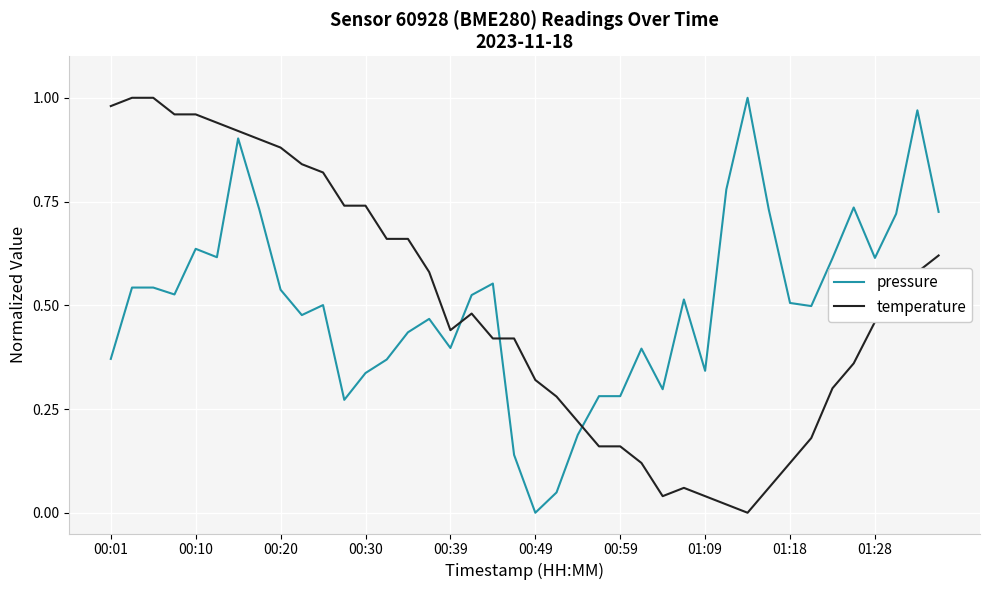

True or false: temperature and pressure cross at least once.

True